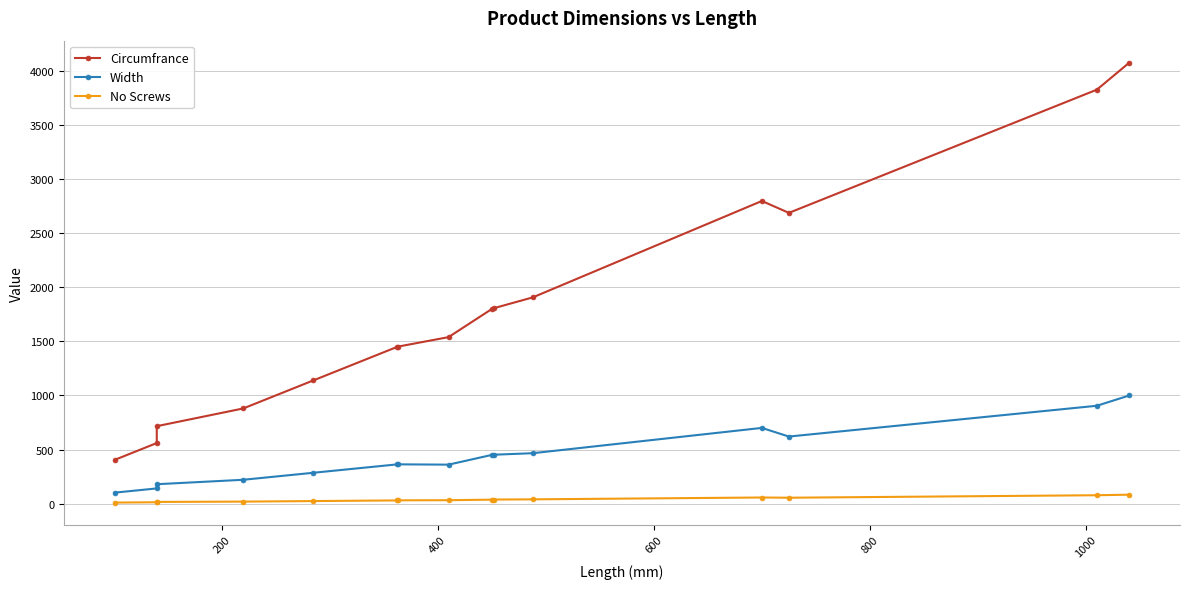

True or false: Circumfrance has more than 2 points higher than both neighbors.

False